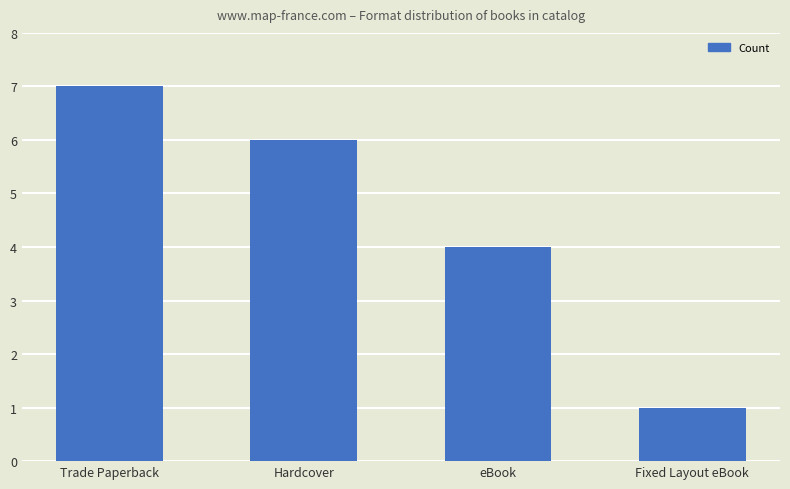

Rank the categories by value from lowest to highest.

Fixed Layout eBook, eBook, Hardcover, Trade Paperback